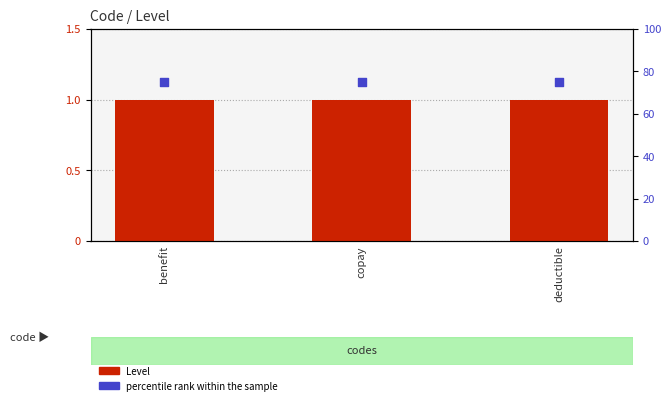

What are all the series names shown in the legend?

Level, percentile rank within the sample